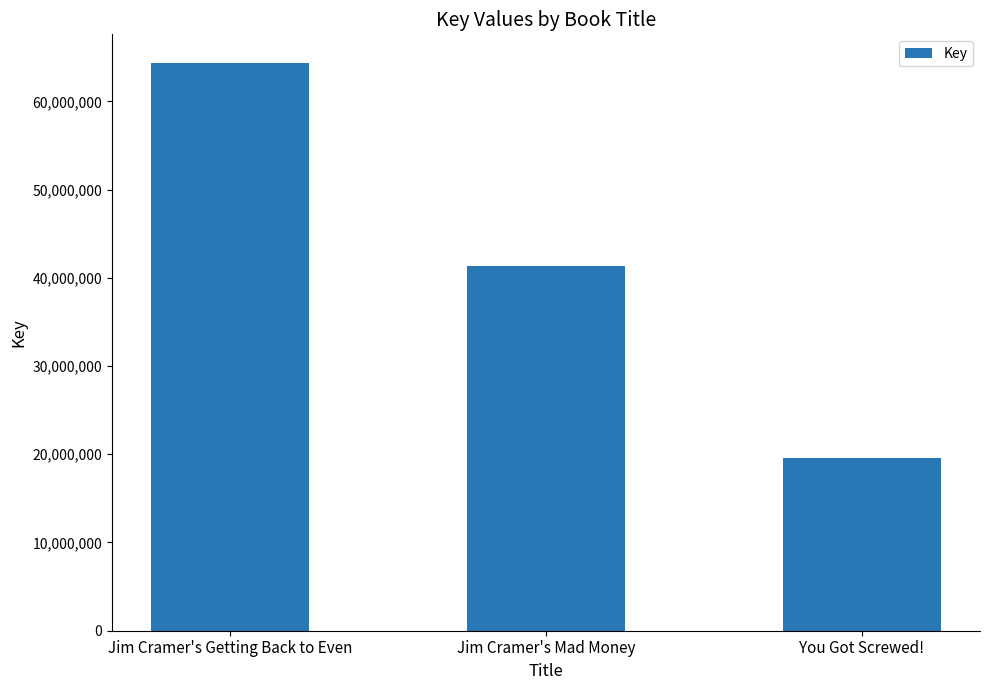

Rank the categories by value from highest to lowest.

Jim Cramer's Getting Back to Even, Jim Cramer's Mad Money, You Got Screwed!